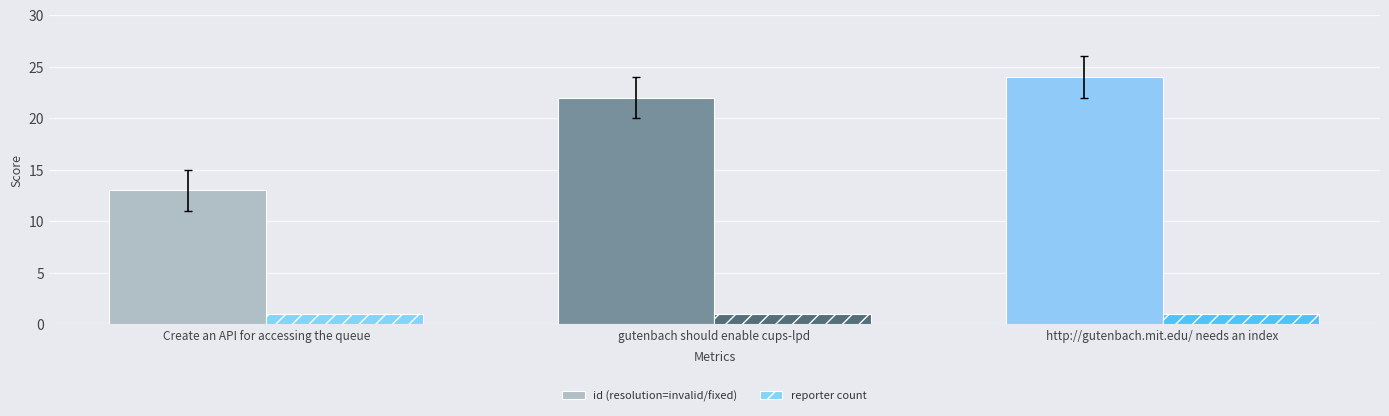

What is the label of the 1st bar from the right?

http://gutenbach.mit.edu/ needs an index